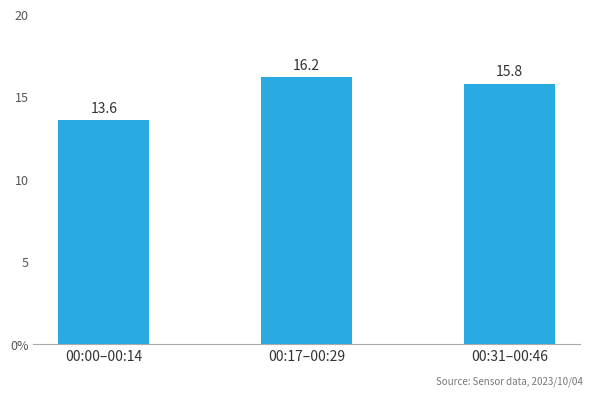

What is the change in value from 00:00–00:14 to 00:17–00:29?

+2.6